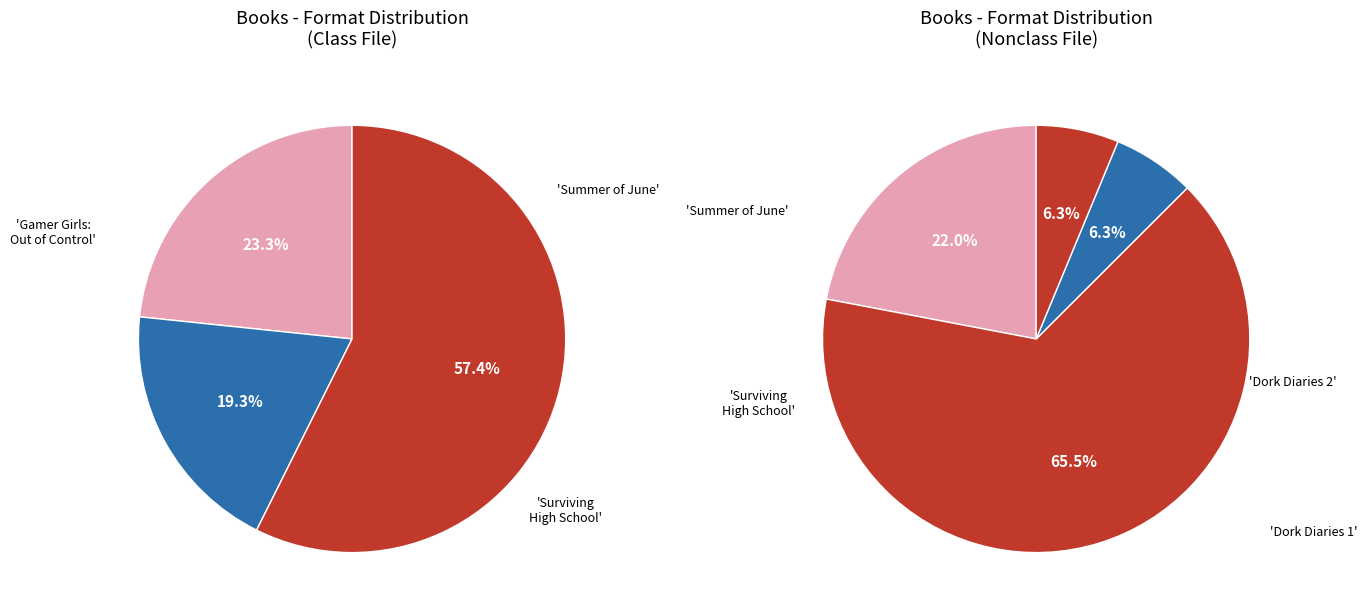

Combined, do Dork Diaries 2 and Dork Diaries 1 account for over 50%?

No